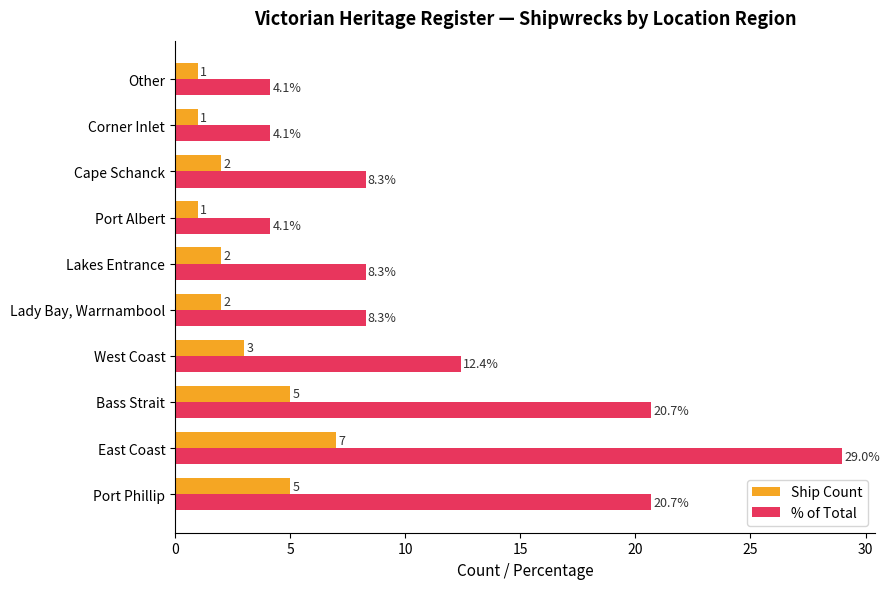

What is the minimum value for Ship Count?

1.0